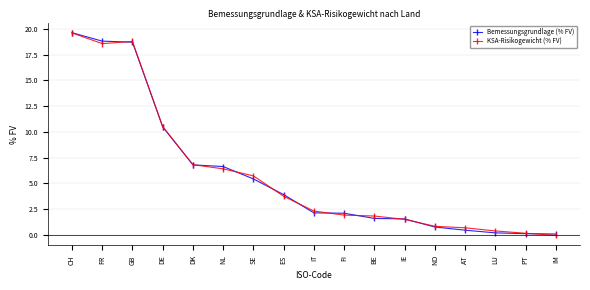

Is it true that KSA-Risikogewicht (% FV) equals 0.7 at AT?

True